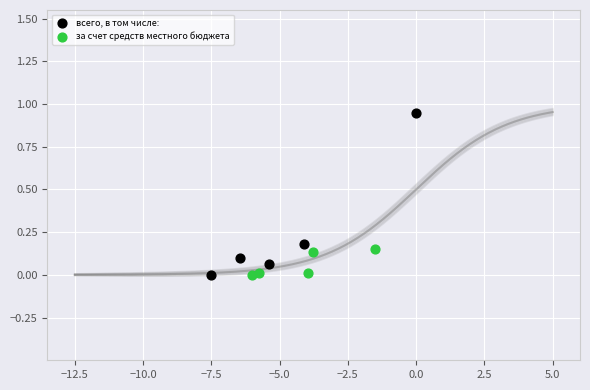

Which series has the widest spread of Y values?

всего, в том числе: